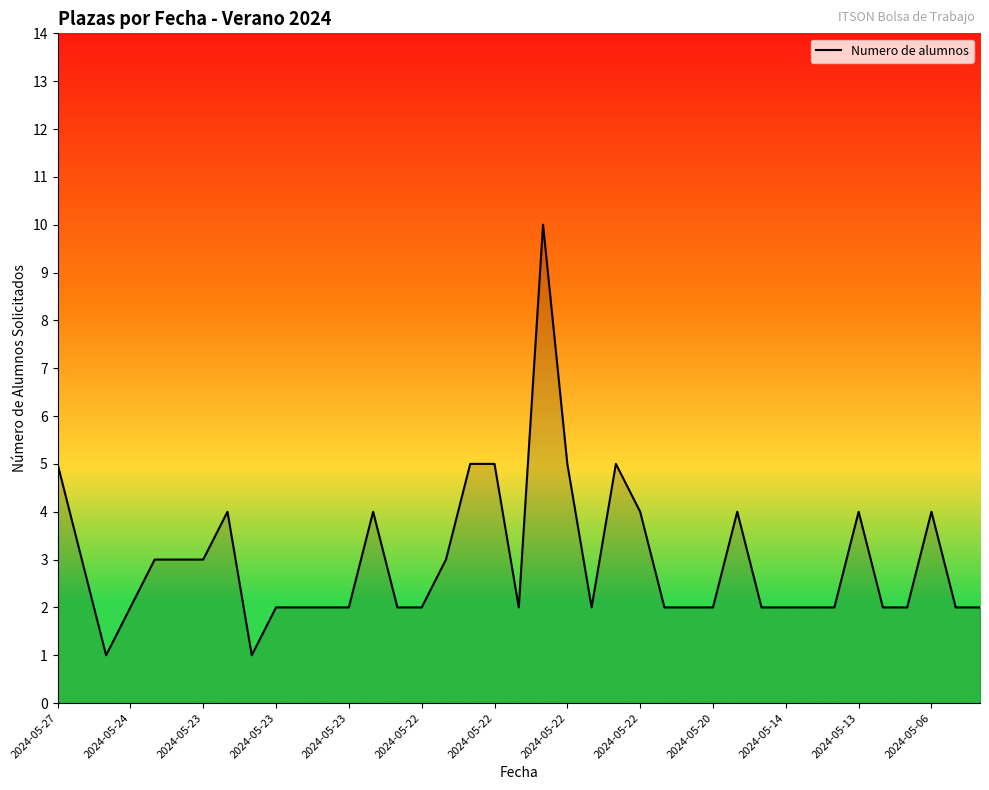

What is the difference between the maximum and minimum values?

9